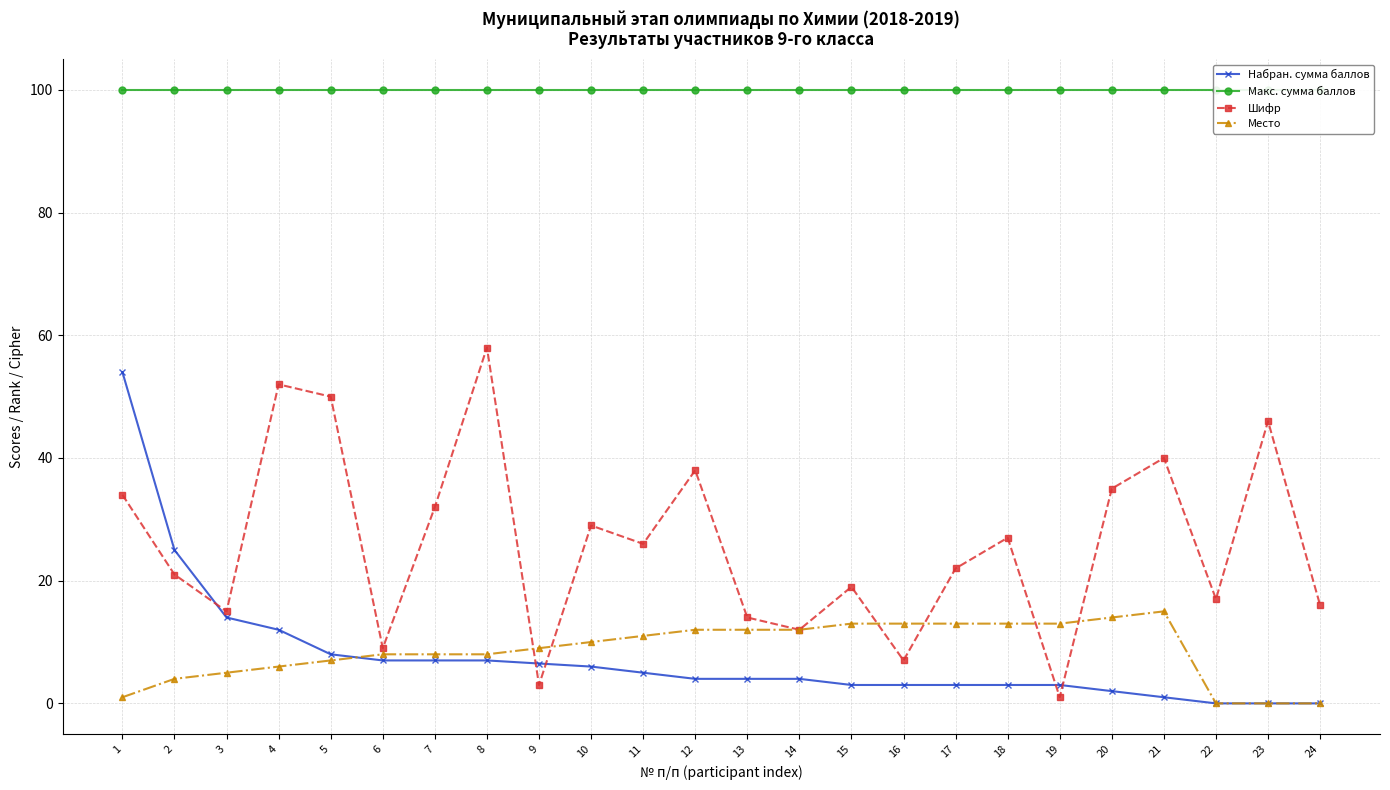

Count the number of data series in this chart.

4